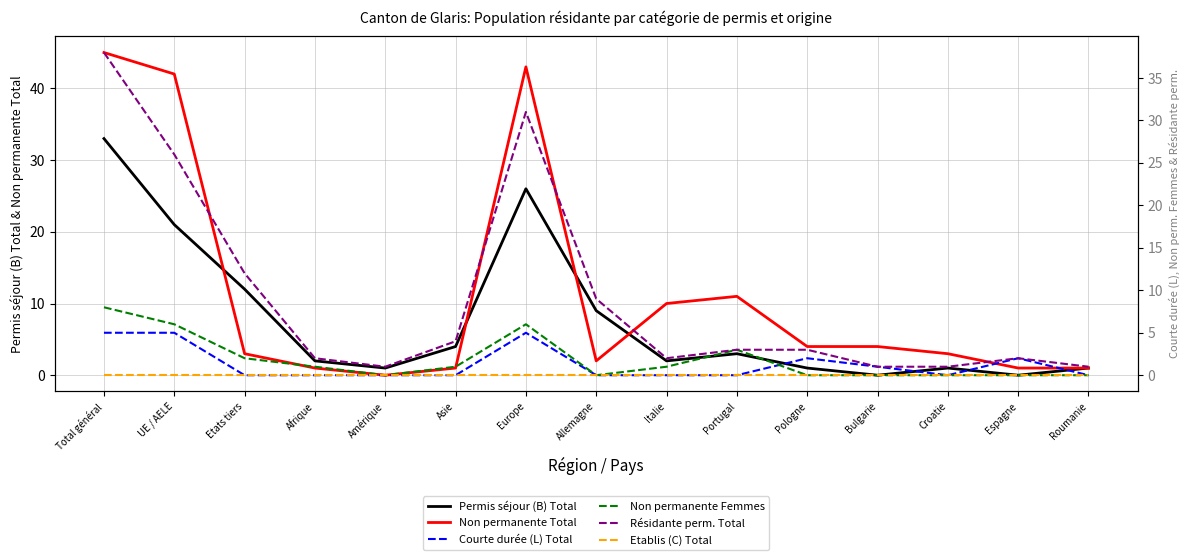

What is the sum of all Permis séjour (B) Total values?

116